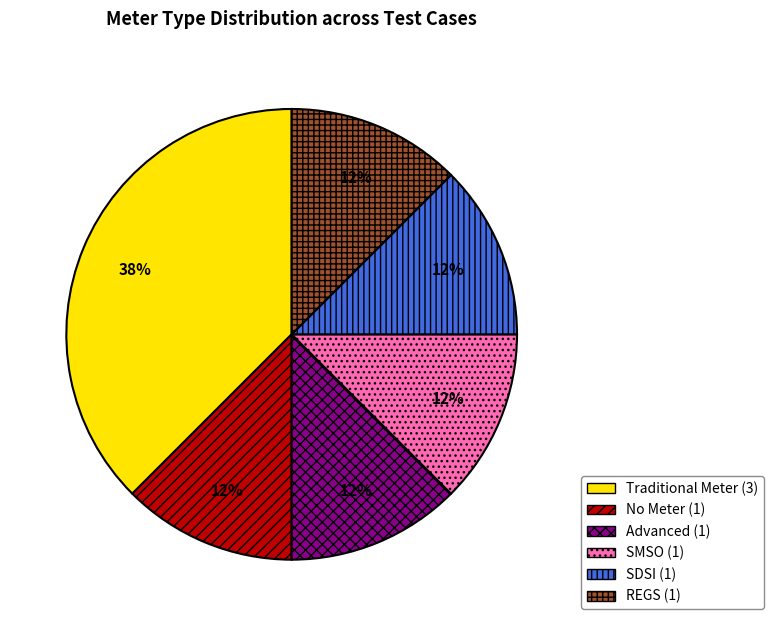

What is the ratio of the value at No Meter to the value at REGS?

1.0